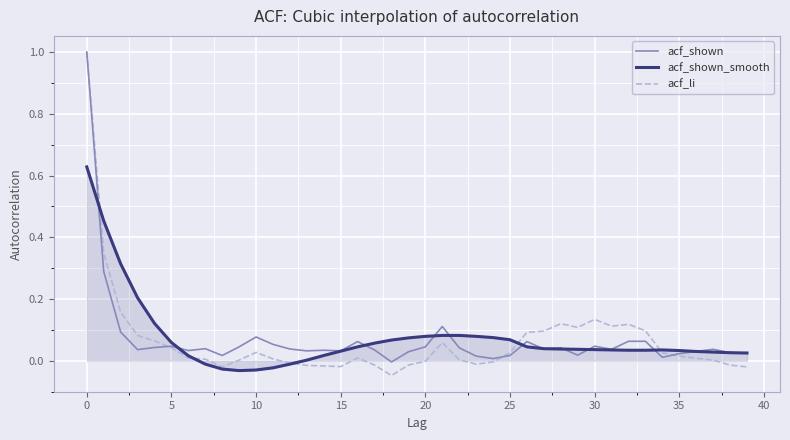

What is the highest value of the acf_shown series?

1.0